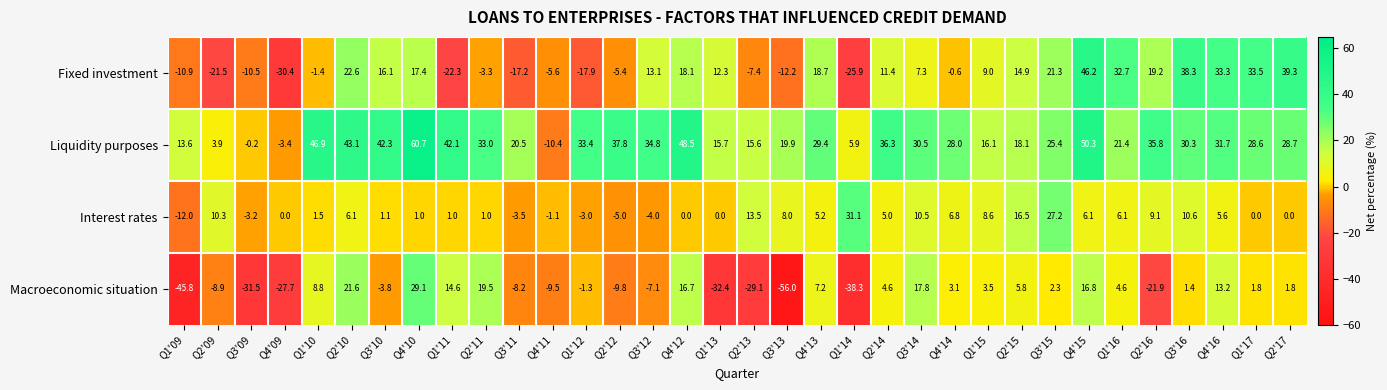

What is the difference between the highest and lowest values at Q2'15?

12.3